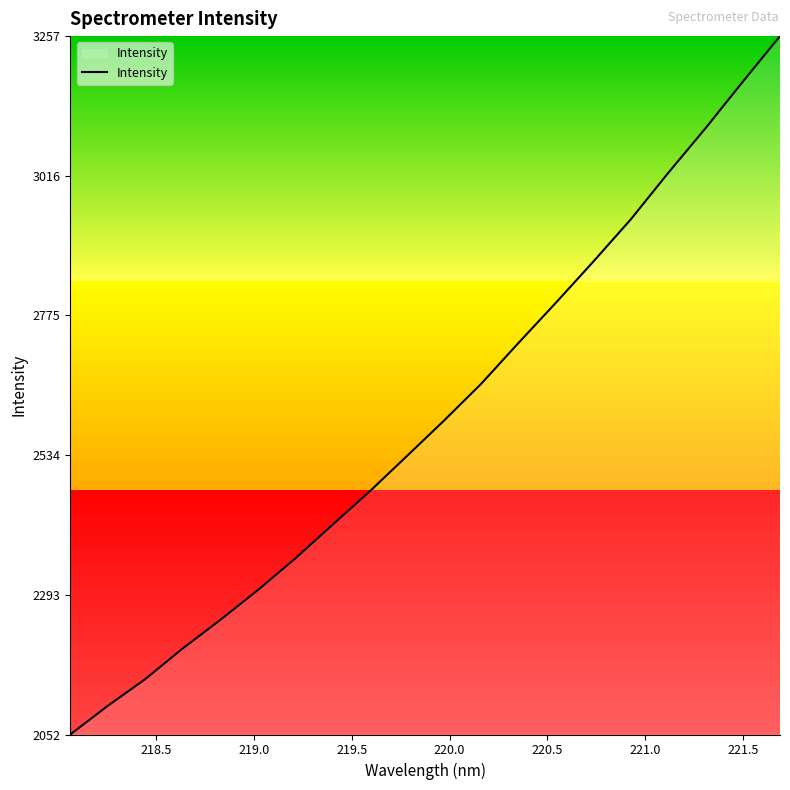

What is the smallest value displayed?

2052.2